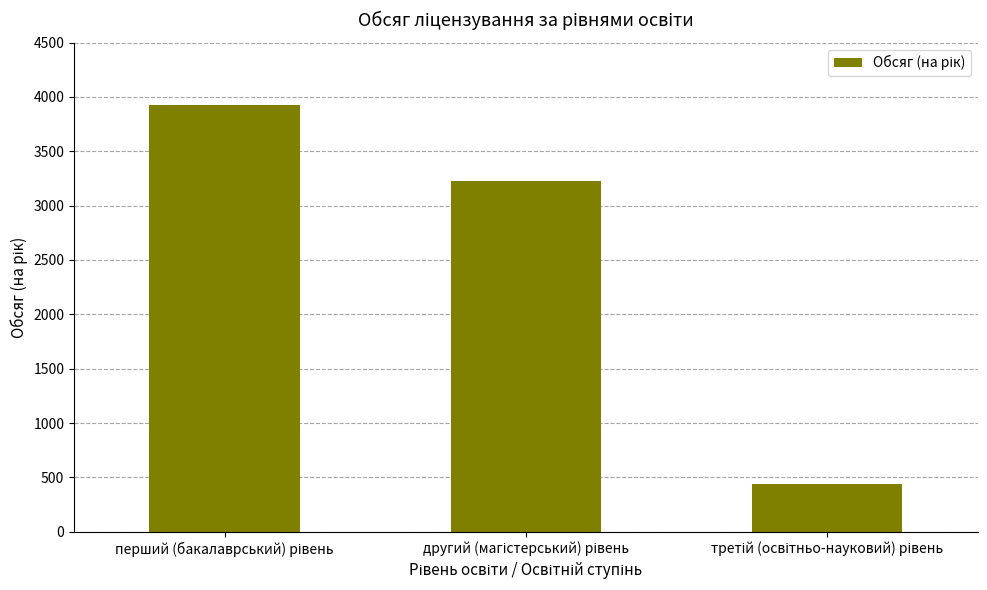

What is the maximum value shown in the chart?

3924